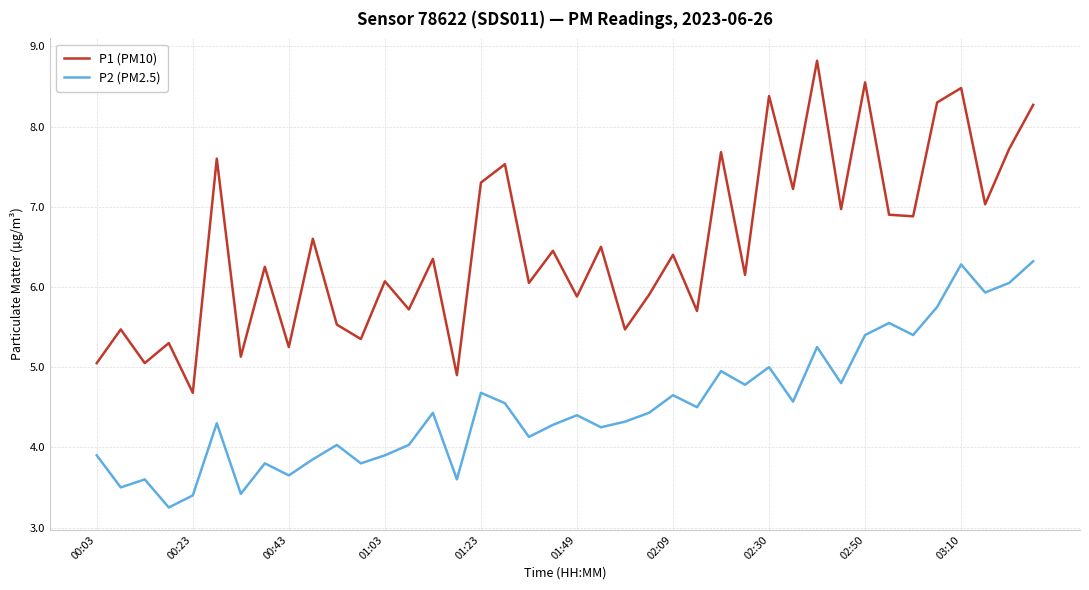

What is the difference between the maximum and minimum values in the P2 (PM2.5) series?

3.1